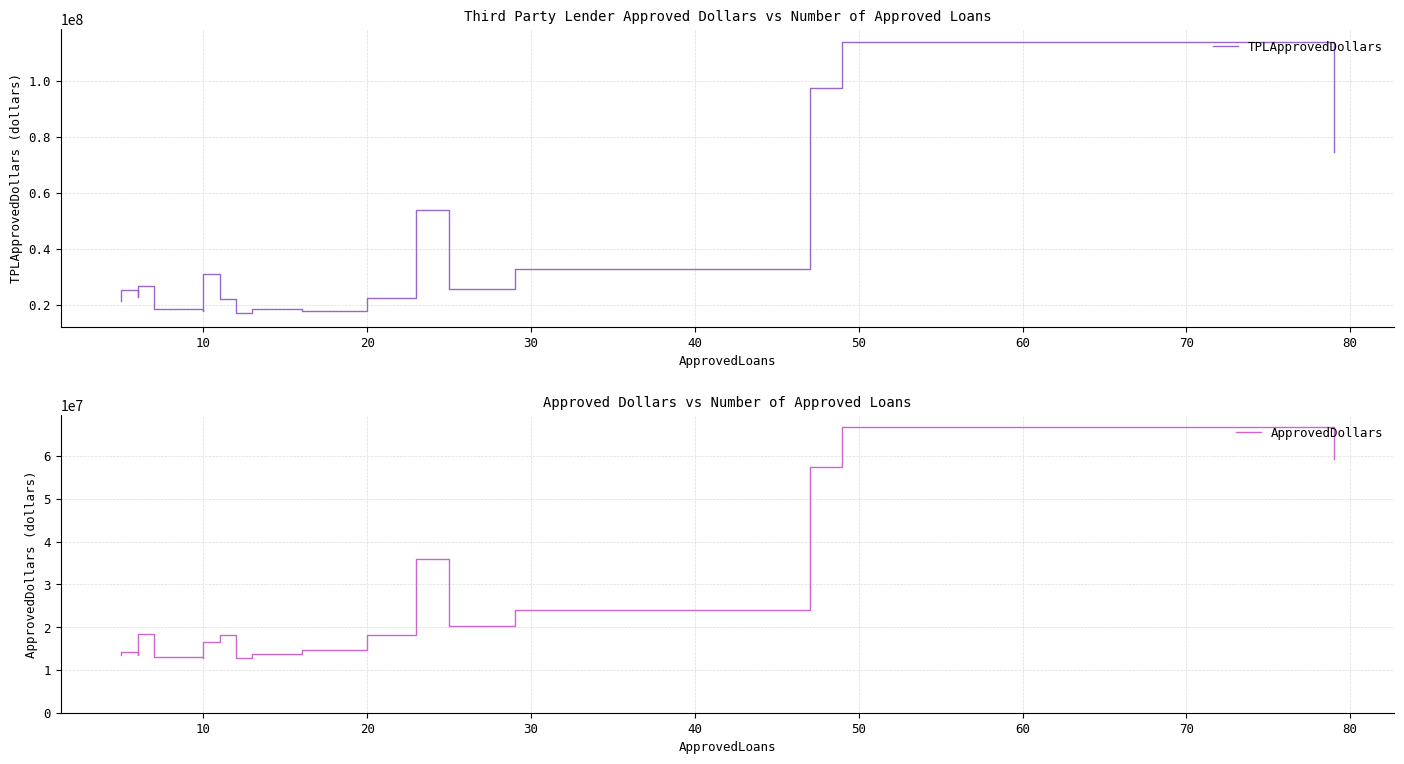

Reading left to right, what are all the values shown in this chart?

TPLApprovedDollars: 21224700.0	25380250.0	22597725.0	24178664.0	26555691.0	18413000.0	17633344.0	31059391.0	22128294.0	16998425.0	18598209.0	17759440.0	22323732.0	22318967.8	53802530.5	25466274.0	32791089.0	97502308.0	113673219.0	74662497.5
ApprovedDollars: 13446000.0	14146000.0	13511000.0	15852000.0	18508000.0	13006000.0	12807000.0	16502000.0	18219000.0	12679000.0	13802000.0	14547000.0	18086000.0	18126000.0	36041000.0	20198000.0	23997000.0	57452000.0	66879000.0	59389000.0